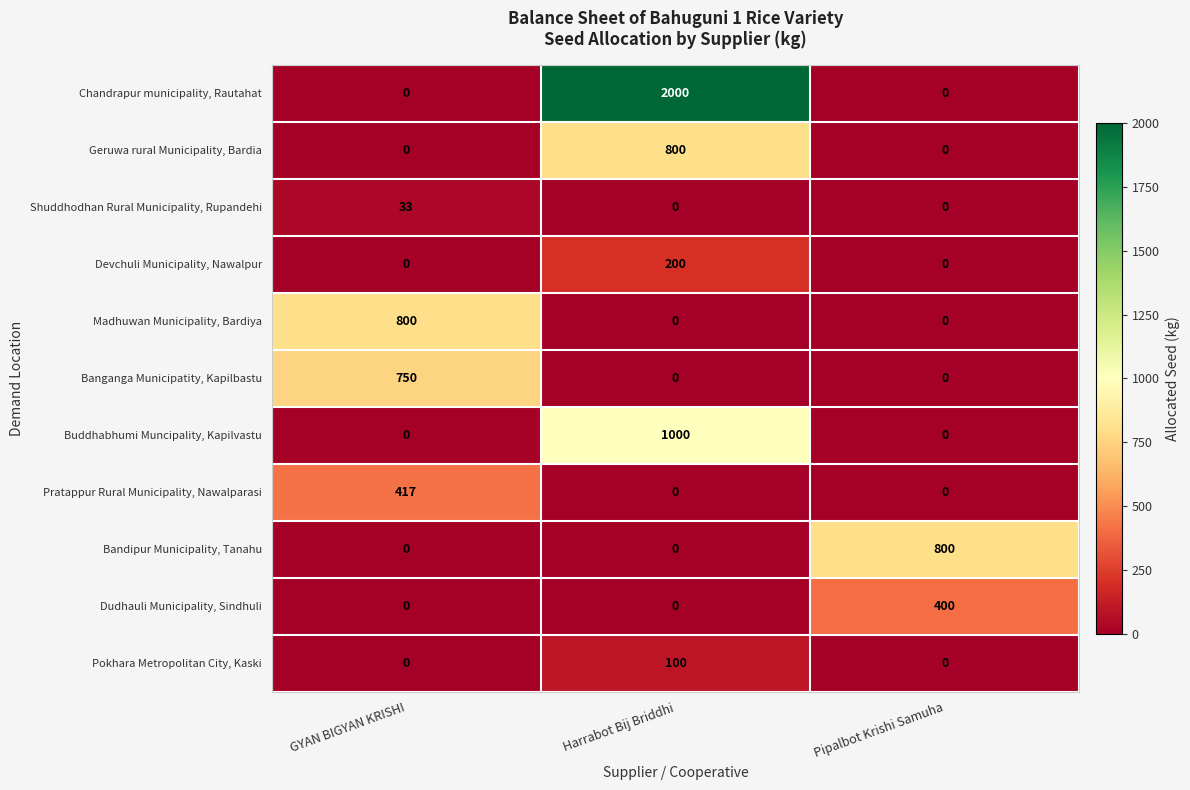

What is the approximate value of Banganga Municipatity, Kapilbastu at GYAN BIGYAN KRISHI?

750